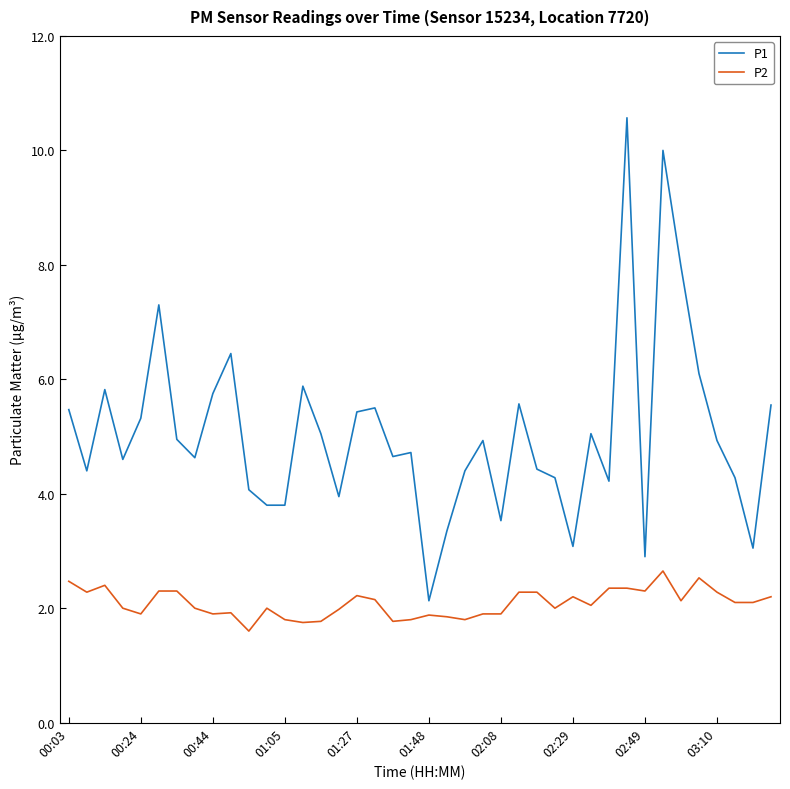

Which series has the widest spread of values?

P1